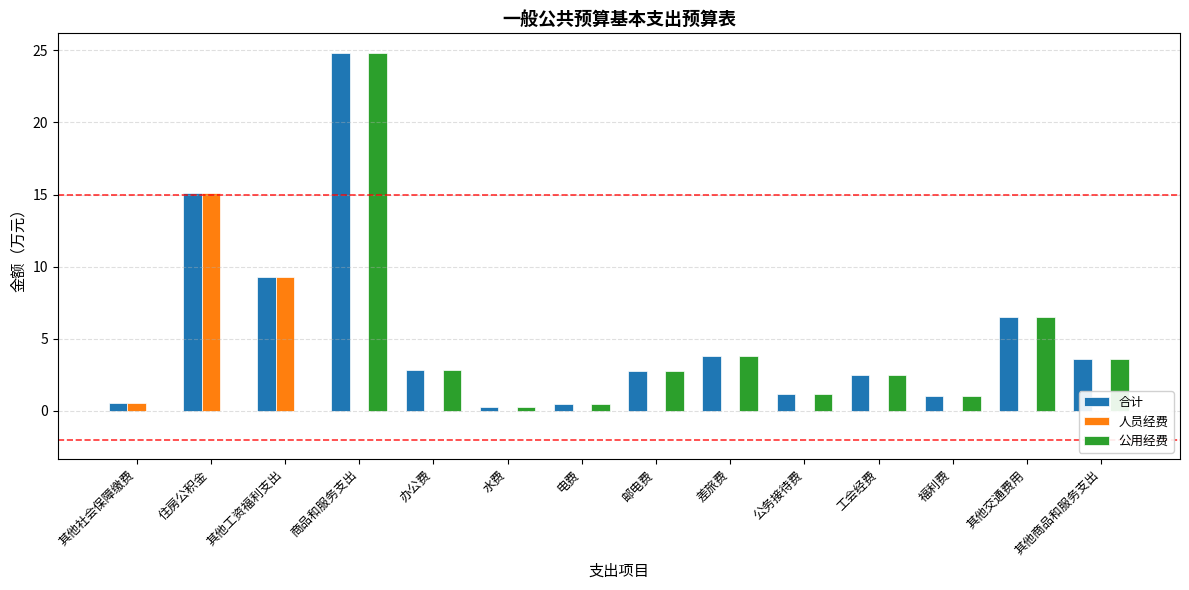

What is the label of the 13th bar from the left?

其他交通费用